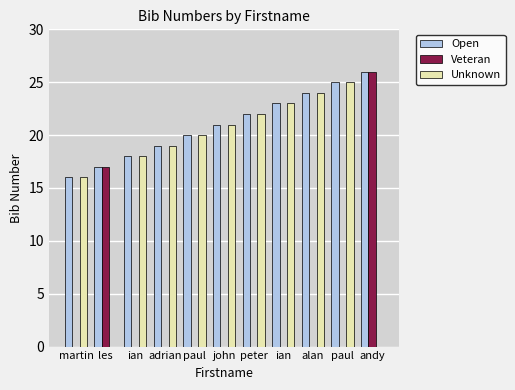

At which category is the sum across all series the highest?

andy